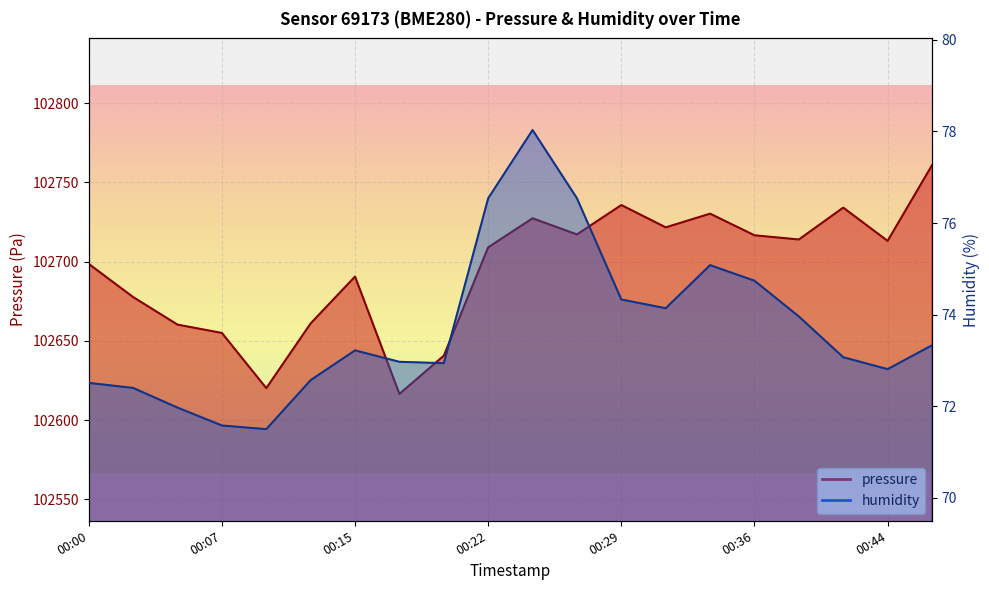

Where is the first local maximum for pressure?

00:15